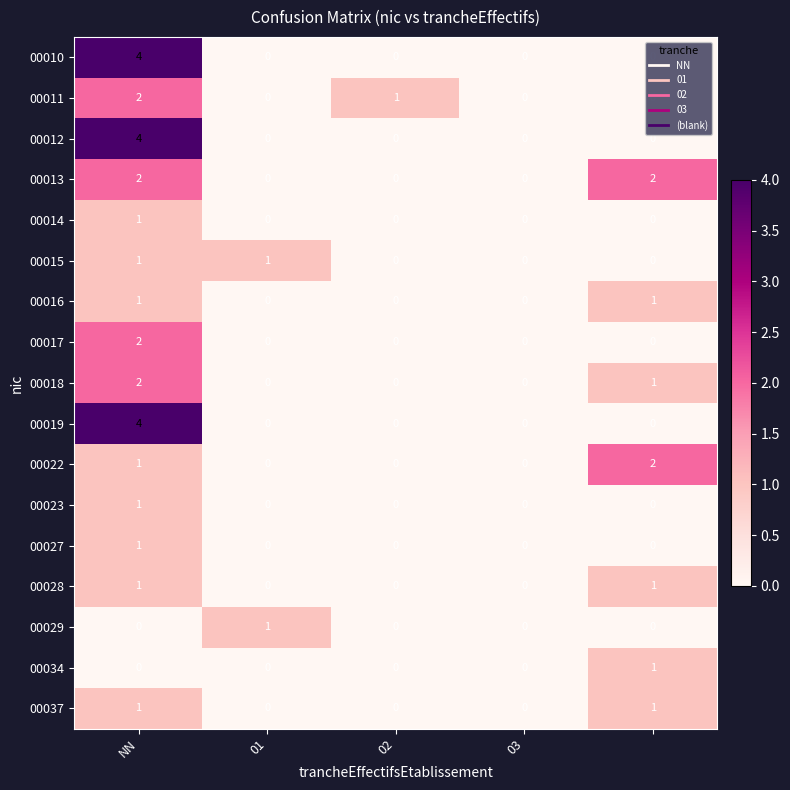

How many 00019 values are between 0 and 1?

4